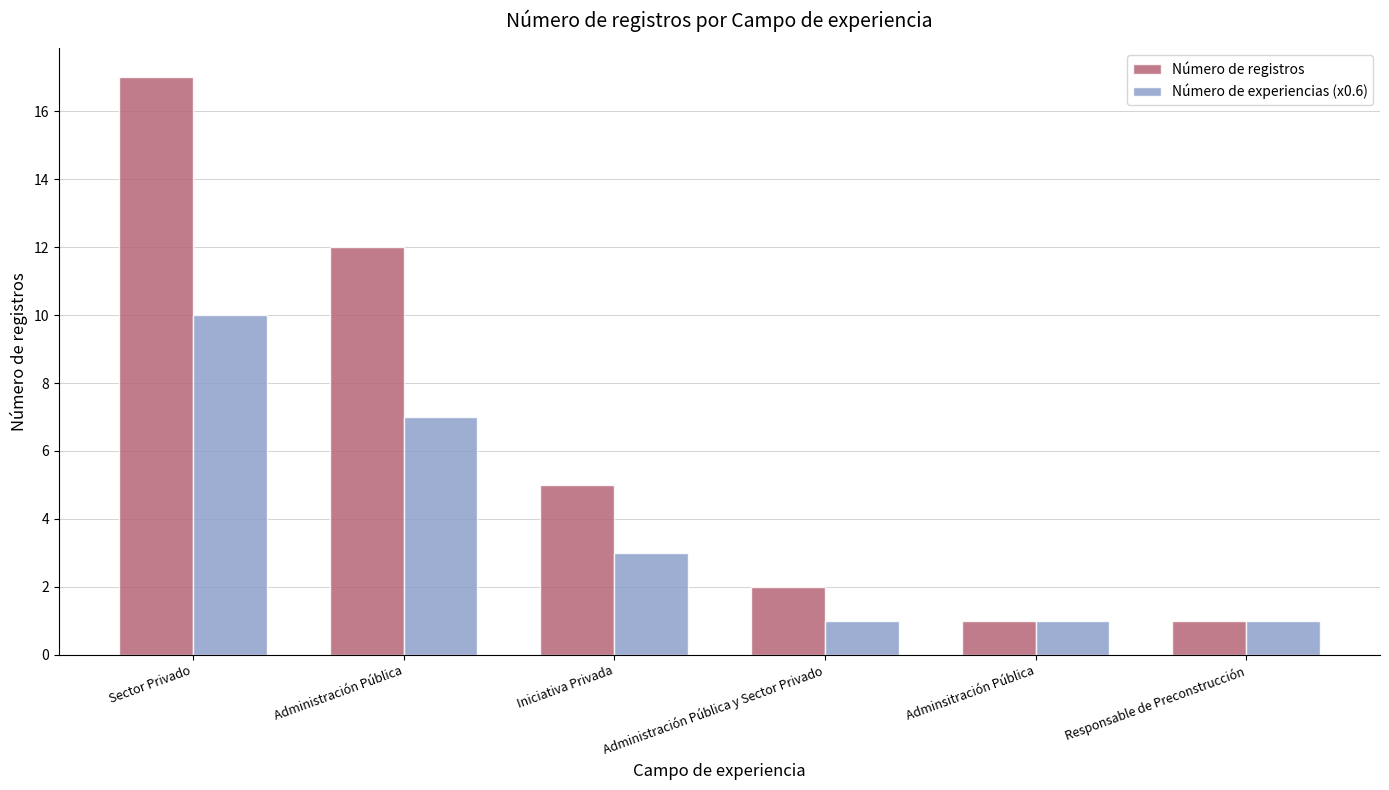

At which label does Número de experiencias (x0.6) first exceed 3?

Sector Privado